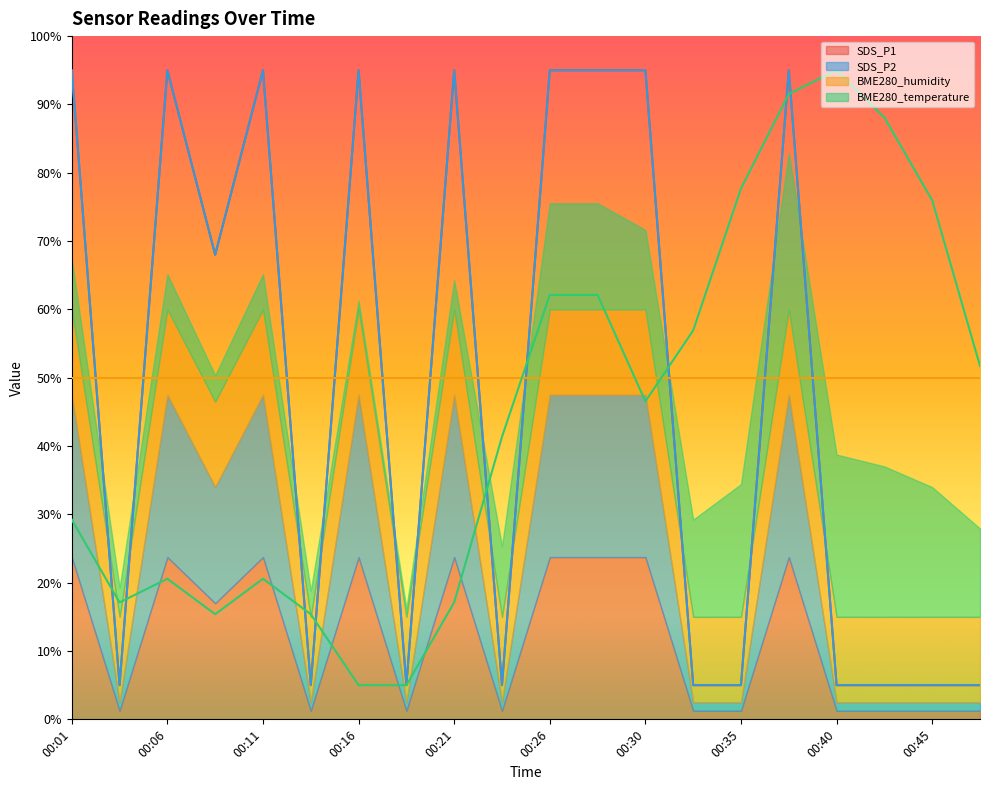

At which label is BME280_temperature closest to 50?

00:48